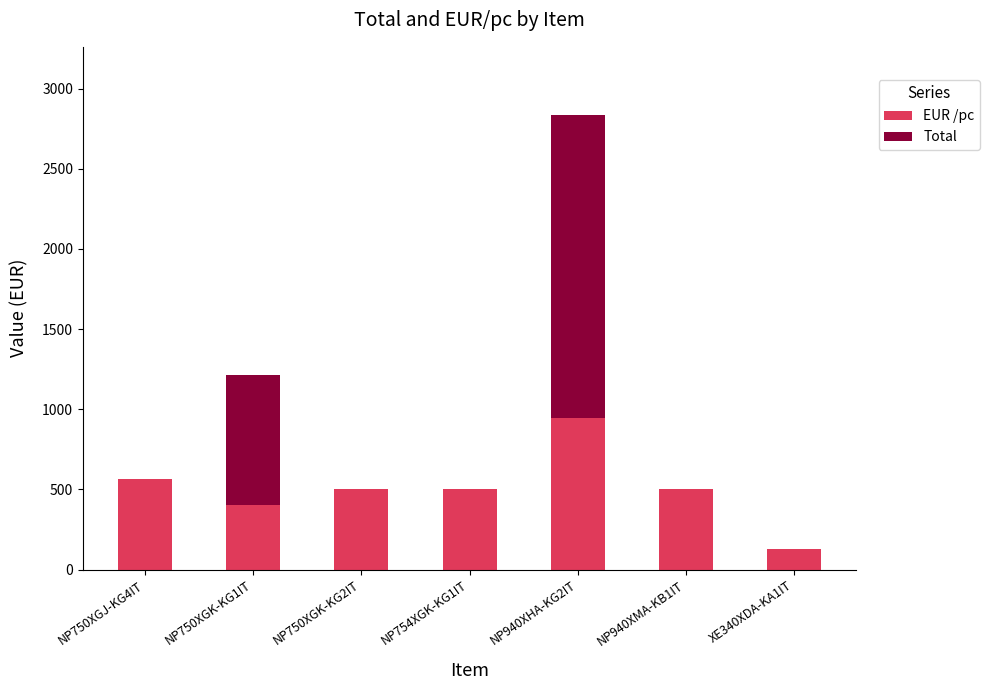

What are all the series names shown in the legend?

EUR /pc, Total